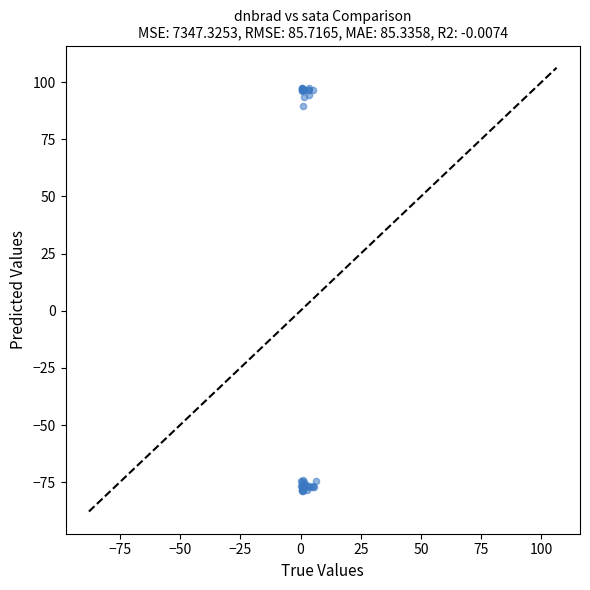

What Y value in the scatter plot is closest to 9?

89.7